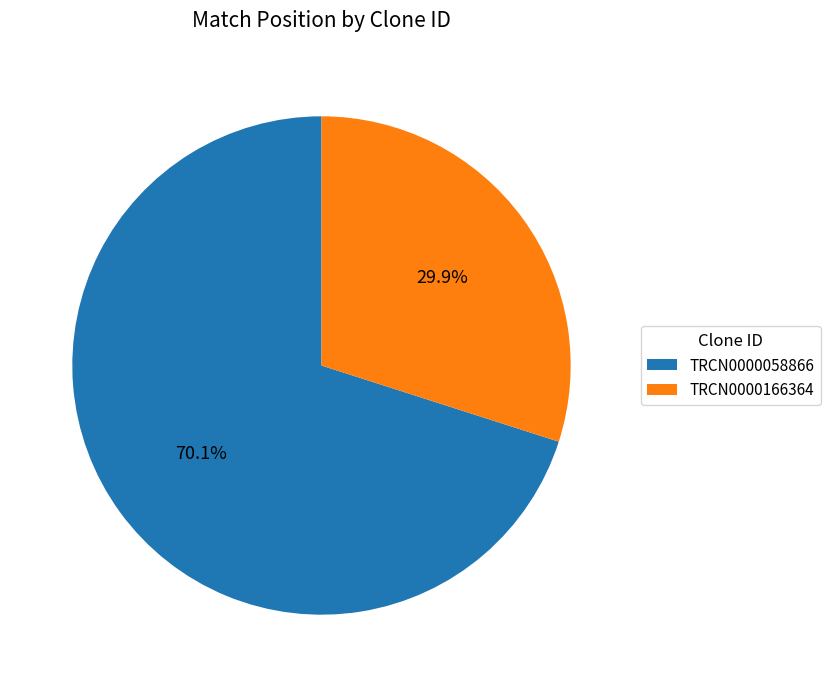

To the nearest percent, what is the average slice percentage?

50%